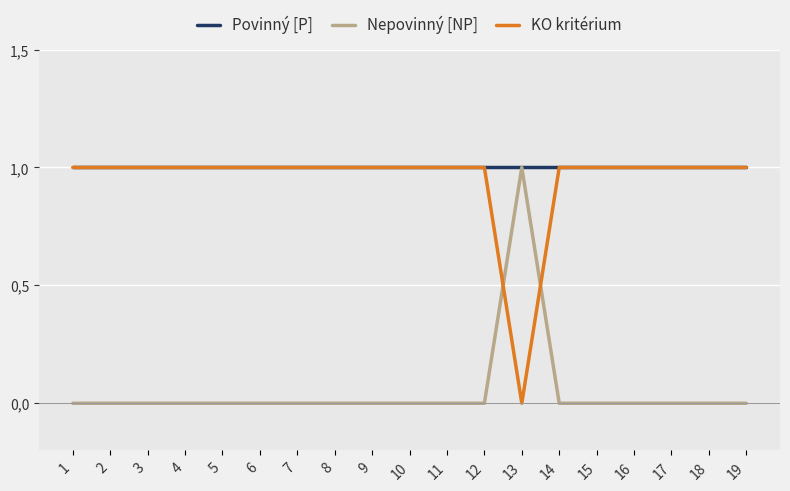

The value of Povinný [P] at 11 is 0. True or false?

False